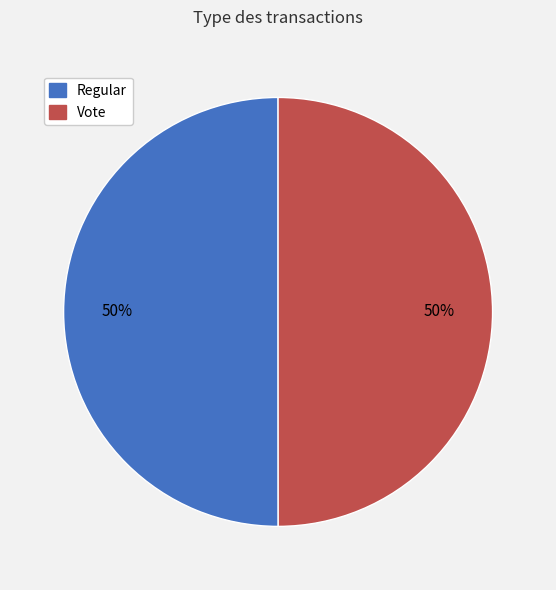

What is the ratio of the value at Regular to the value at Vote?

1.0